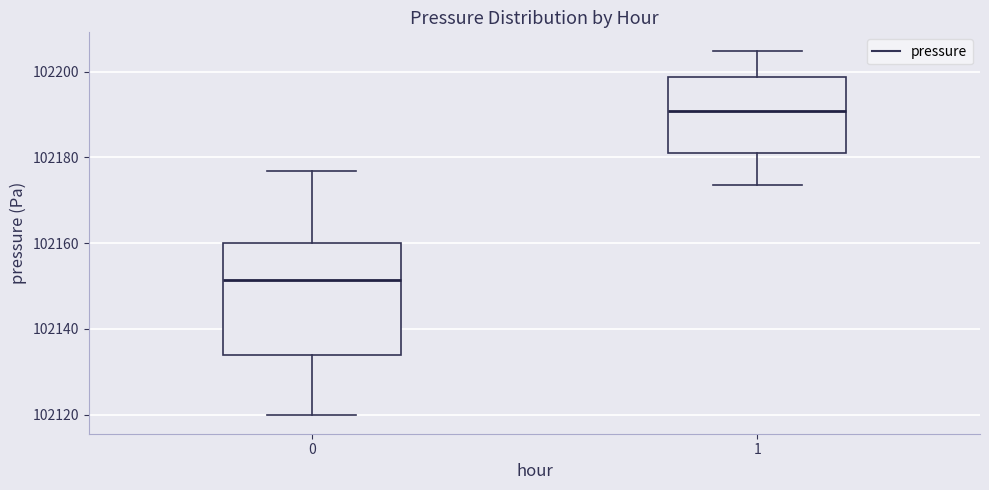

Which box is the tallest, from its lower edge to its upper edge?

0